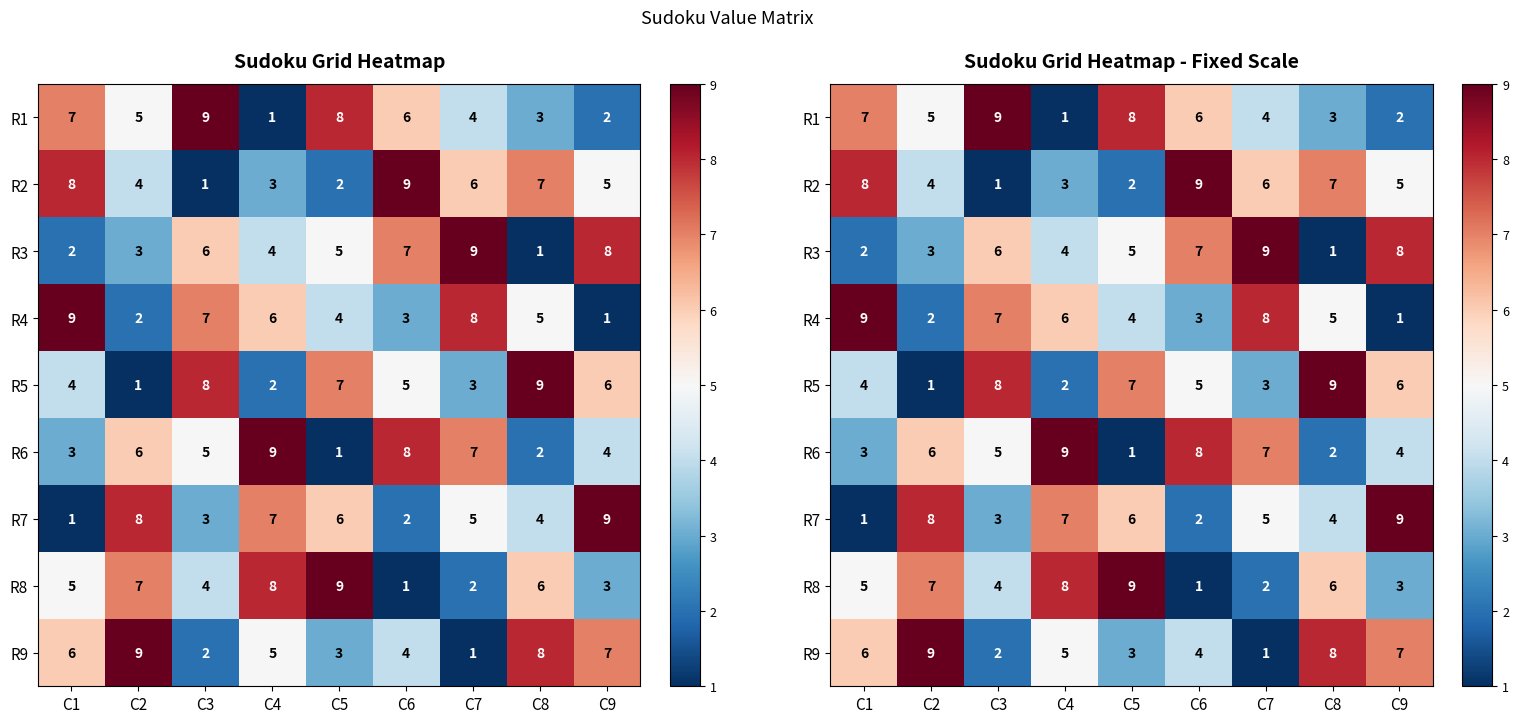

Which series has the largest range (max minus min)?

R1